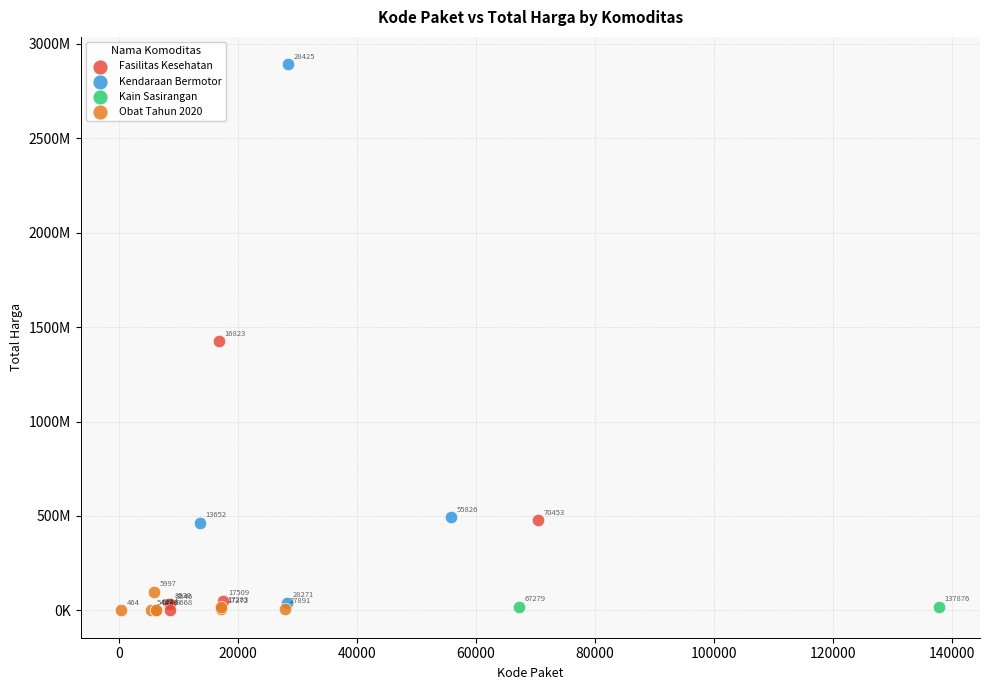

What are all the series names shown in the legend?

Fasilitas Kesehatan, Kendaraan Bermotor, Kain Sasirangan, Obat Tahun 2020